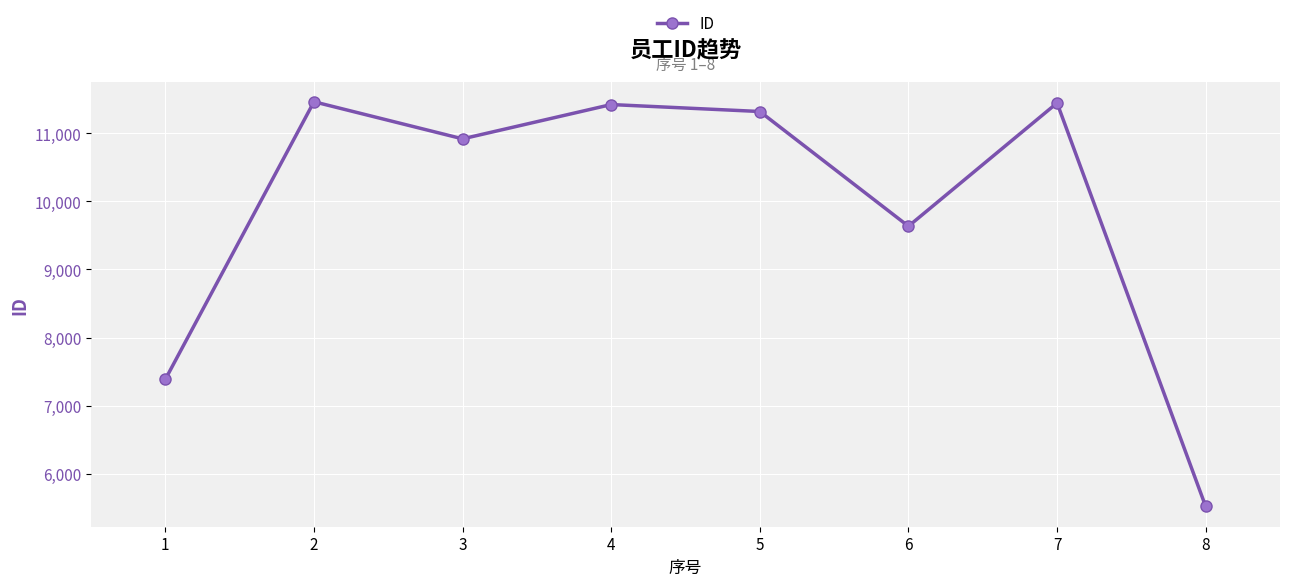

What is the difference between the values at 5 and 8?

5794